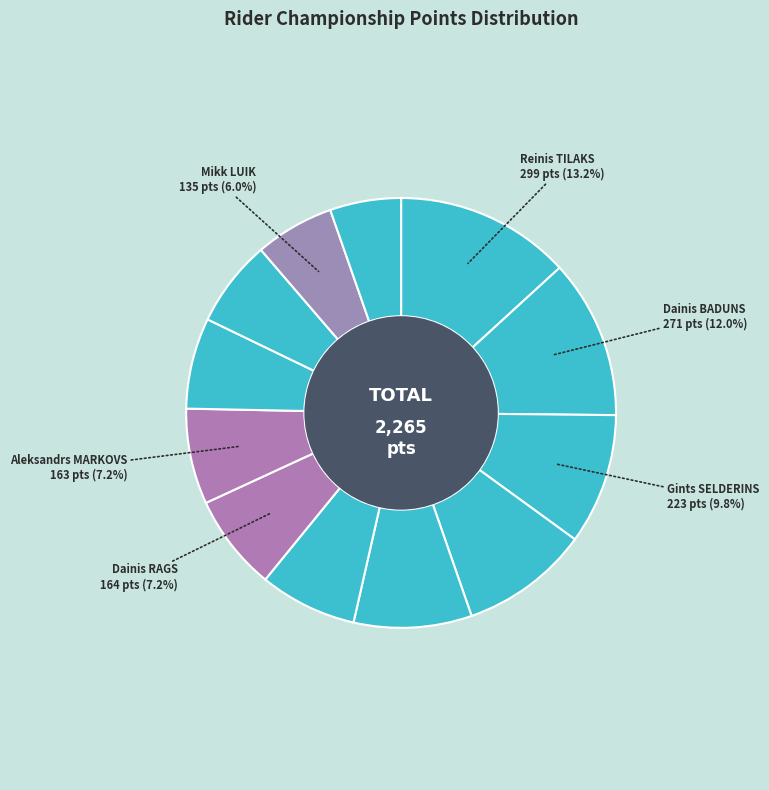

Rank the categories by value from highest to lowest.

Reinis TILAKS, Dainis BADUNS, Gints SELDERINS, Edgars JALOVCUKS, Edgars LILIENSTEINS, Kristaps GULBIS, Dainis RAGS, Aleksandrs MARKOVS, Oskars SLAVINSKIS, Janis GAILIS, Mikk LUIK, Armands PURINS